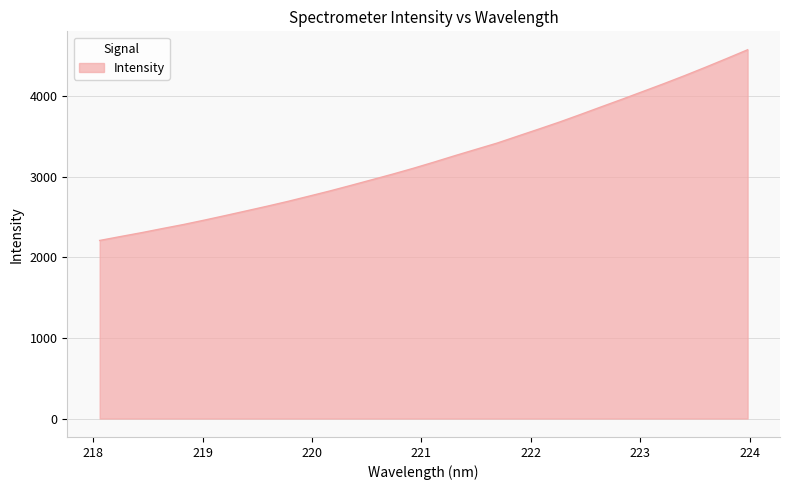

What is the greatest value displayed?

4573.5